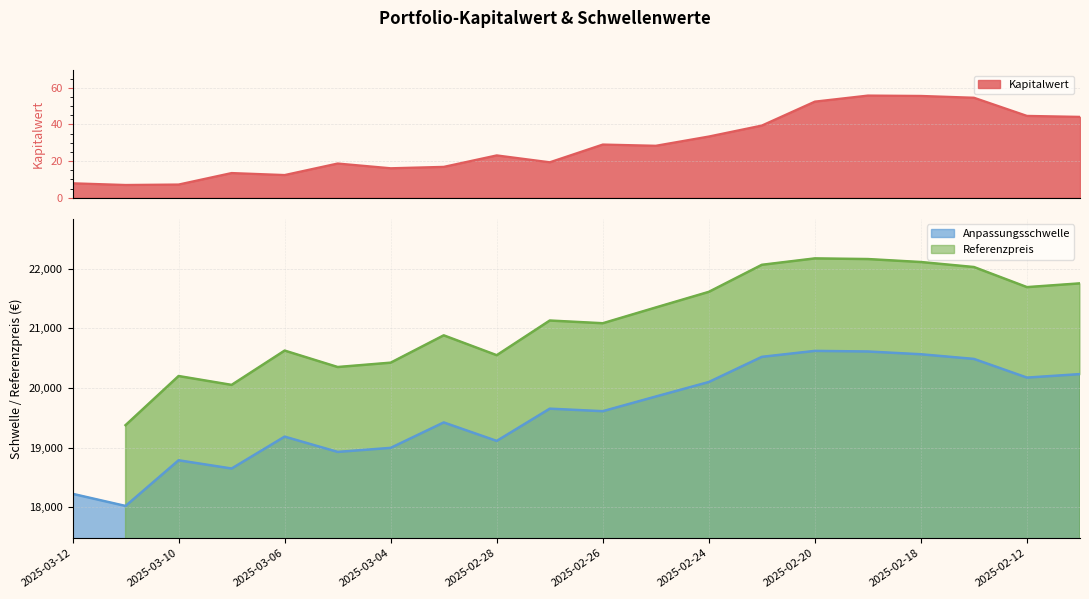

What is the maximum value for Anpassungsschwelle?

20623.3